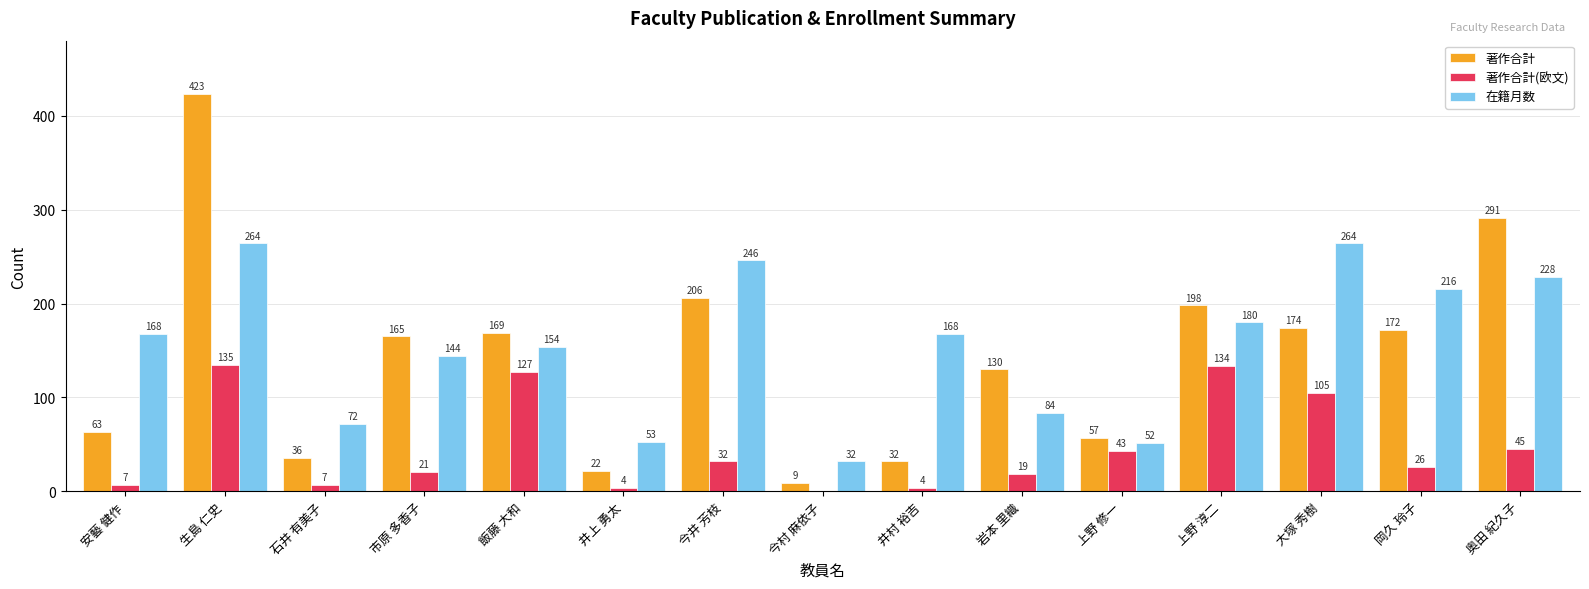

What is the sum of all 著作合計 values?

2147